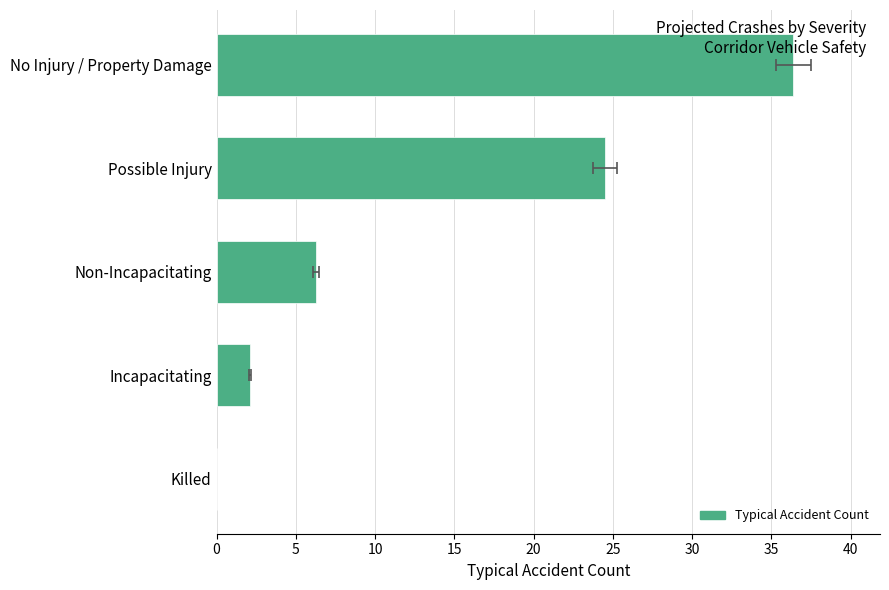

What is the difference between the maximum and minimum values?

36.4